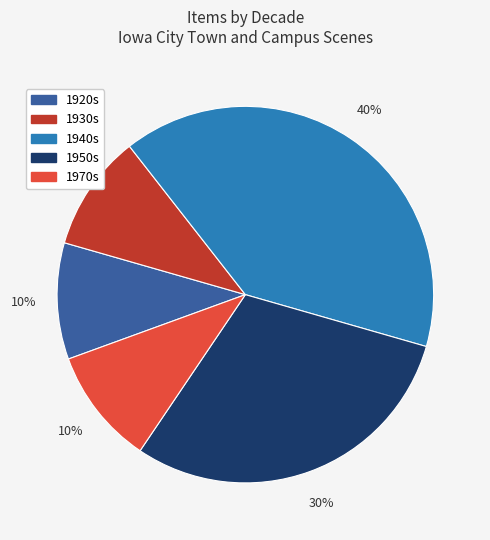

Approximately how many times larger is the value at 1940s compared to 1920s?

4.0